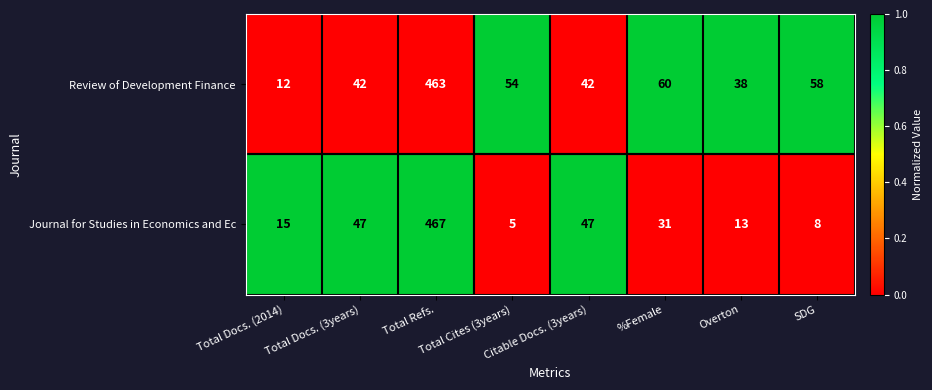

Count the number of categories in the chart.

8